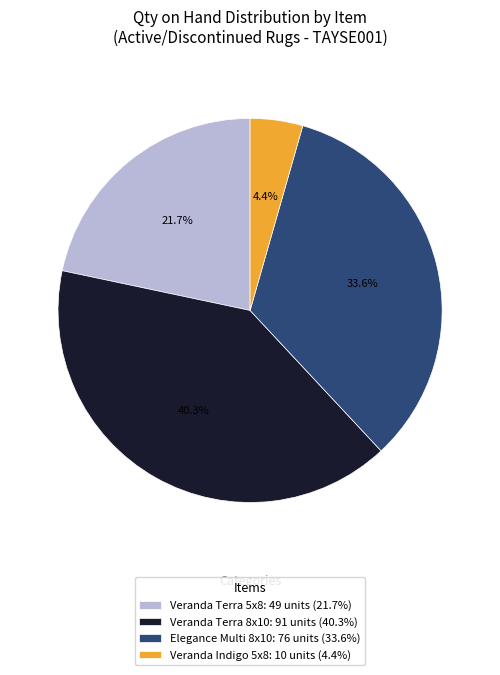

Which slice is the smallest?

Veranda Indigo 5x8: 10 units (4.4%)